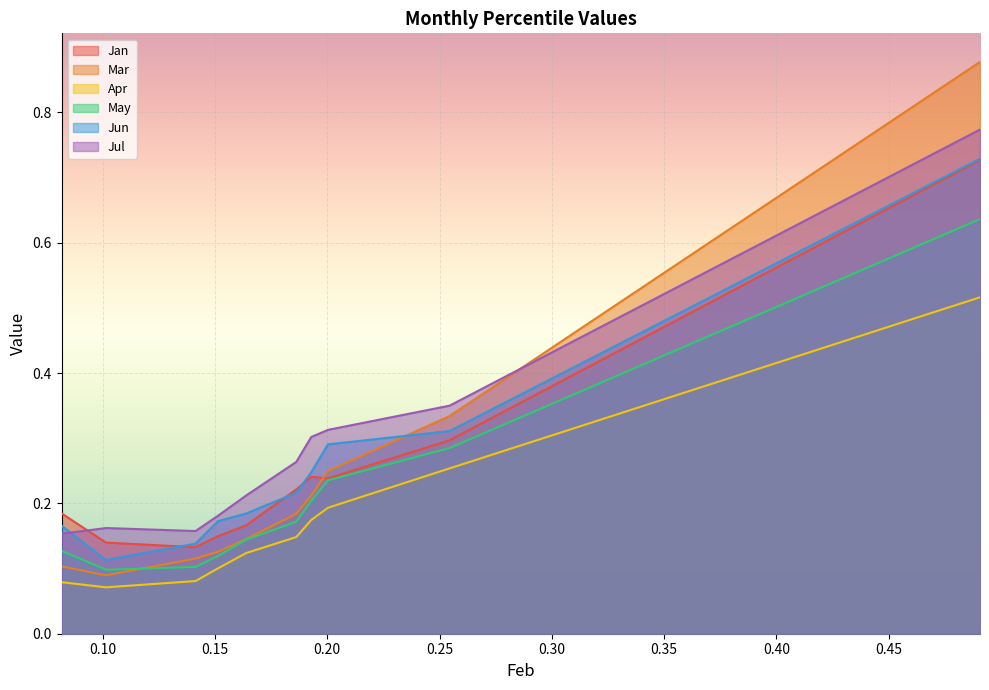

What is the difference between the maximum and minimum values in the Jun series?

0.6